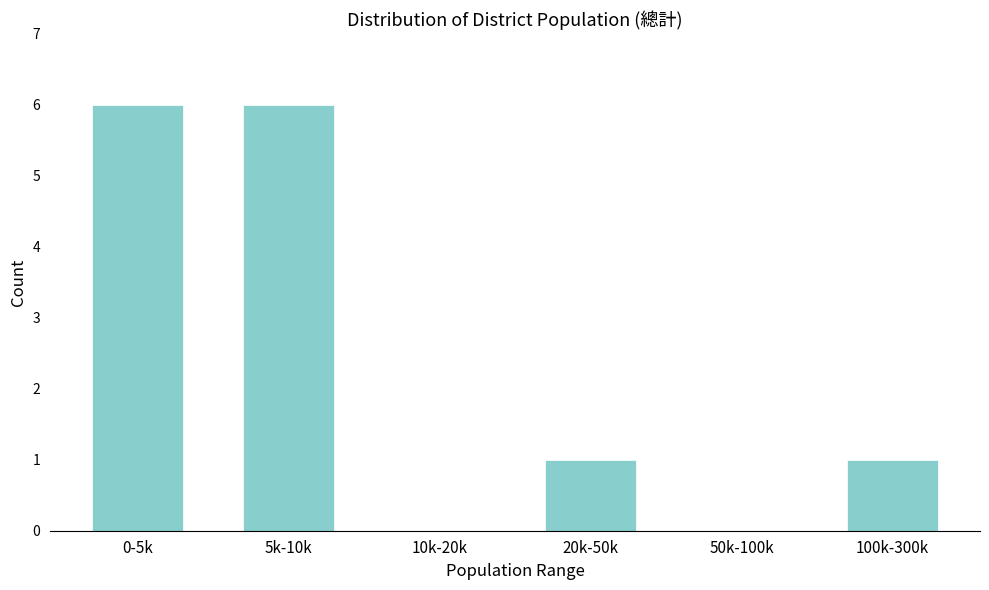

Reading right to left, extract all data points from this chart.

100k-300k=1	50k-100k=0	20k-50k=1	10k-20k=0	5k-10k=6	0-5k=6